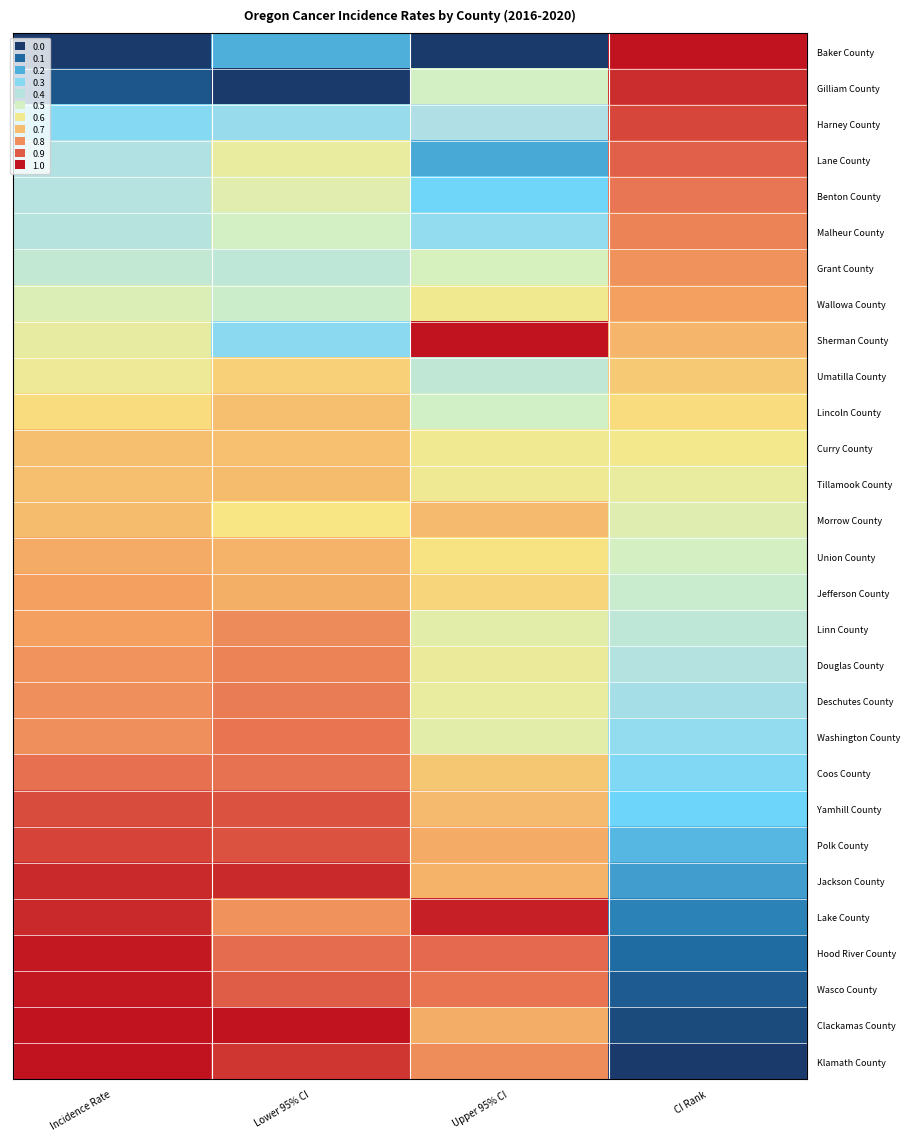

Reading right to left, extract all data points from this chart.

Baker County: CI Rank=1.0	Upper 95% CI=0.0	Lower 95% CI=0.2	Incidence Rate=0.0
Gilliam County: CI Rank=1.0	Upper 95% CI=0.5	Lower 95% CI=0.0	Incidence Rate=0.1
Harney County: CI Rank=0.9	Upper 95% CI=0.4	Lower 95% CI=0.3	Incidence Rate=0.3
Lane County: CI Rank=0.9	Upper 95% CI=0.2	Lower 95% CI=0.6	Incidence Rate=0.4
Benton County: CI Rank=0.9	Upper 95% CI=0.3	Lower 95% CI=0.5	Incidence Rate=0.4
Malheur County: CI Rank=0.8	Upper 95% CI=0.3	Lower 95% CI=0.5	Incidence Rate=0.4
Grant County: CI Rank=0.8	Upper 95% CI=0.5	Lower 95% CI=0.4	Incidence Rate=0.4
Wallowa County: CI Rank=0.8	Upper 95% CI=0.6	Lower 95% CI=0.5	Incidence Rate=0.5
Sherman County: CI Rank=0.7	Upper 95% CI=1.0	Lower 95% CI=0.3	Incidence Rate=0.6
Umatilla County: CI Rank=0.7	Upper 95% CI=0.4	Lower 95% CI=0.7	Incidence Rate=0.6
Lincoln County: CI Rank=0.6	Upper 95% CI=0.5	Lower 95% CI=0.7	Incidence Rate=0.6
Curry County: CI Rank=0.6	Upper 95% CI=0.6	Lower 95% CI=0.7	Incidence Rate=0.7
Tillamook County: CI Rank=0.6	Upper 95% CI=0.6	Lower 95% CI=0.7	Incidence Rate=0.7
Morrow County: CI Rank=0.5	Upper 95% CI=0.7	Lower 95% CI=0.6	Incidence Rate=0.7
Union County: CI Rank=0.5	Upper 95% CI=0.6	Lower 95% CI=0.7	Incidence Rate=0.7
Jefferson County: CI Rank=0.5	Upper 95% CI=0.7	Lower 95% CI=0.7	Incidence Rate=0.8
Linn County: CI Rank=0.4	Upper 95% CI=0.6	Lower 95% CI=0.8	Incidence Rate=0.8
Douglas County: CI Rank=0.4	Upper 95% CI=0.6	Lower 95% CI=0.8	Incidence Rate=0.8
Deschutes County: CI Rank=0.4	Upper 95% CI=0.6	Lower 95% CI=0.8	Incidence Rate=0.8
Washington County: CI Rank=0.3	Upper 95% CI=0.5	Lower 95% CI=0.9	Incidence Rate=0.8
Coos County: CI Rank=0.3	Upper 95% CI=0.7	Lower 95% CI=0.9	Incidence Rate=0.9
Yamhill County: CI Rank=0.2	Upper 95% CI=0.7	Lower 95% CI=0.9	Incidence Rate=0.9
Polk County: CI Rank=0.2	Upper 95% CI=0.7	Lower 95% CI=0.9	Incidence Rate=0.9
Jackson County: CI Rank=0.2	Upper 95% CI=0.7	Lower 95% CI=1.0	Incidence Rate=1.0
Lake County: CI Rank=0.1	Upper 95% CI=1.0	Lower 95% CI=0.8	Incidence Rate=1.0
Hood River County: CI Rank=0.1	Upper 95% CI=0.9	Lower 95% CI=0.9	Incidence Rate=1.0
Wasco County: CI Rank=0.1	Upper 95% CI=0.9	Lower 95% CI=0.9	Incidence Rate=1.0
Clackamas County: CI Rank=0.0	Upper 95% CI=0.7	Lower 95% CI=1.0	Incidence Rate=1.0
Klamath County: CI Rank=0.0	Upper 95% CI=0.8	Lower 95% CI=1.0	Incidence Rate=1.0